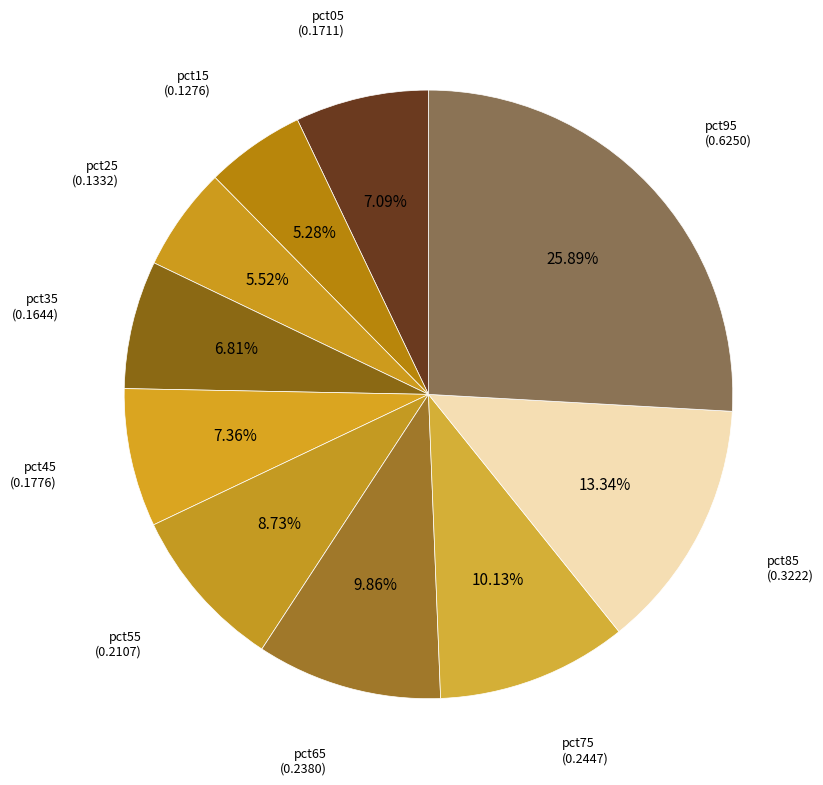

Which slice is the largest?

pct95